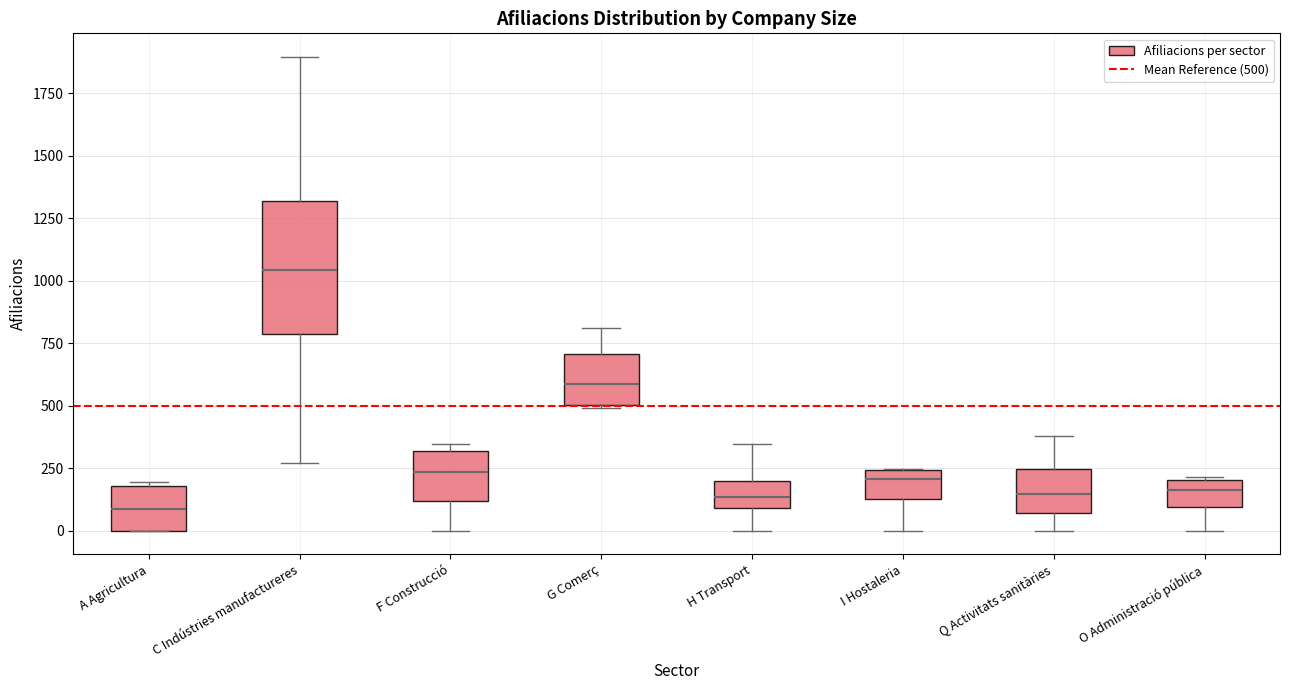

Which box has the lowest median line?

A Agricultura